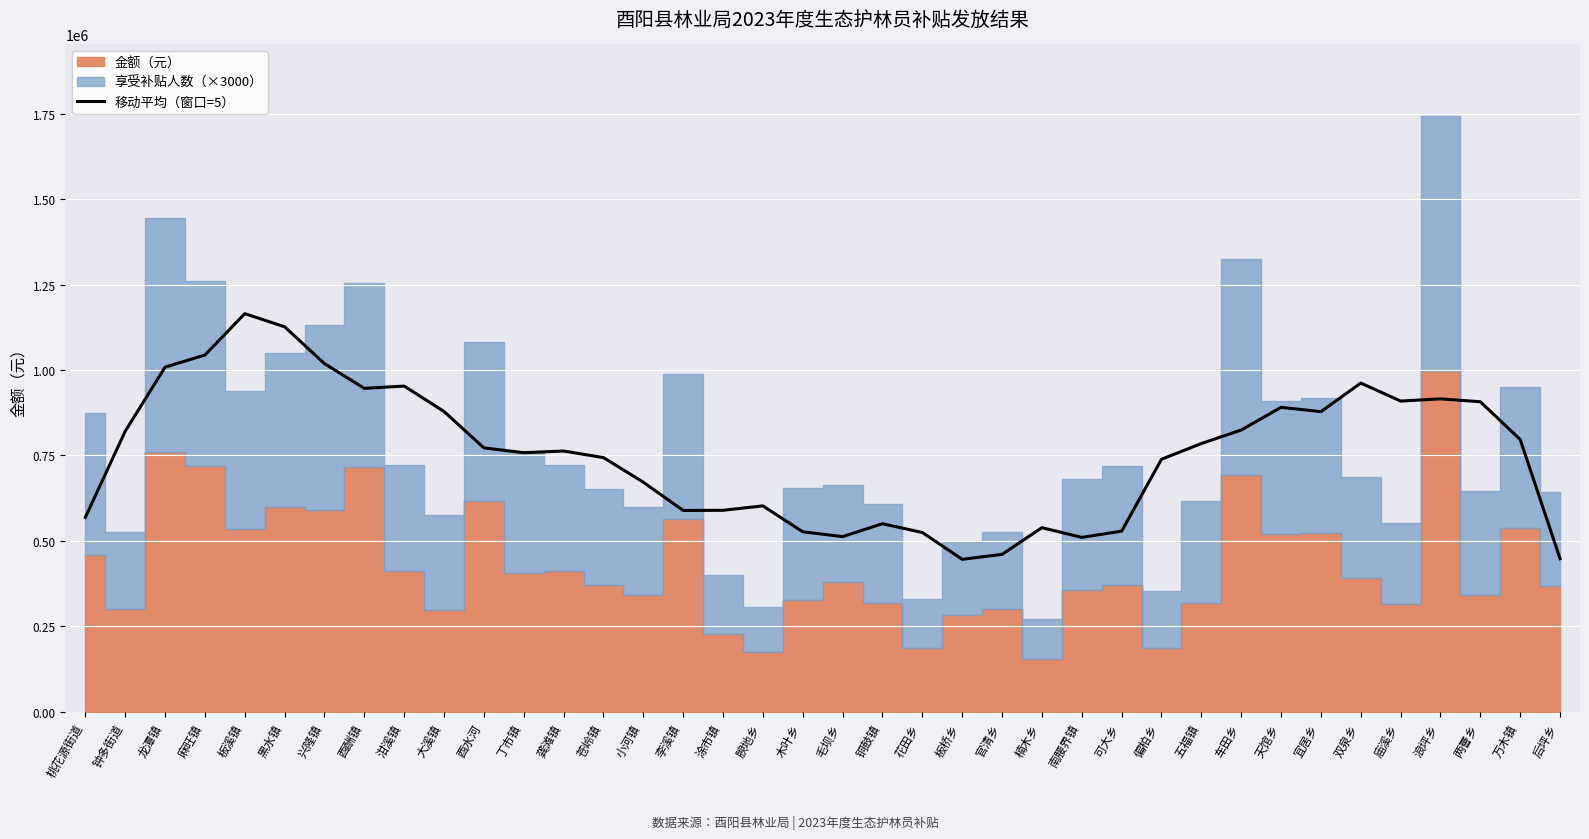

What is the greatest value displayed?

1164830.4